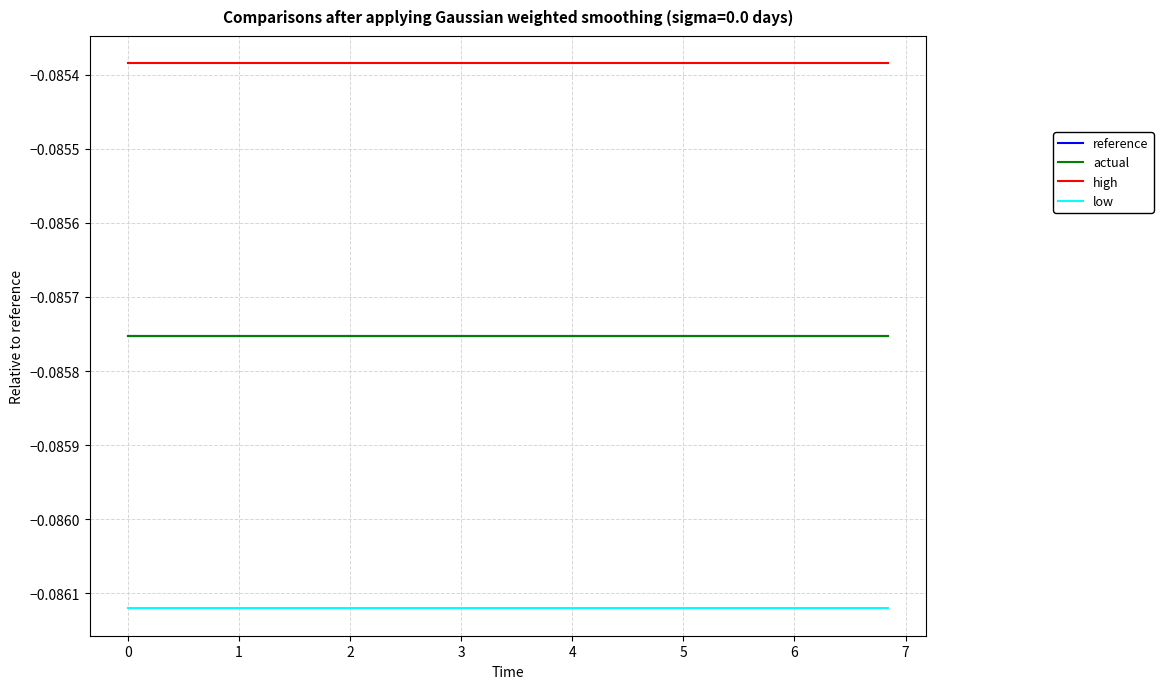

True or false: low and reference intersect in this chart.

False